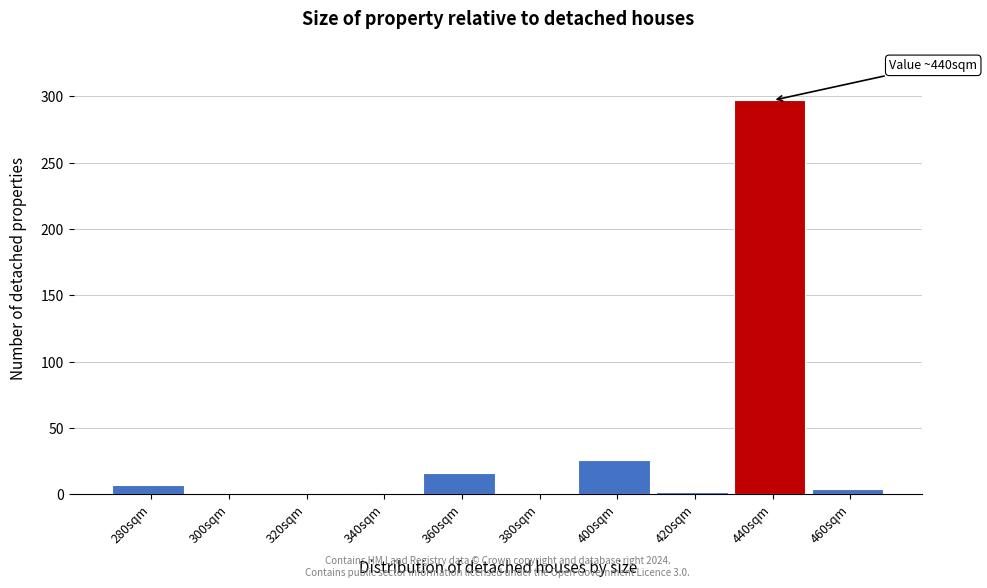

What is the change in value from 360sqm to 380sqm?

-16